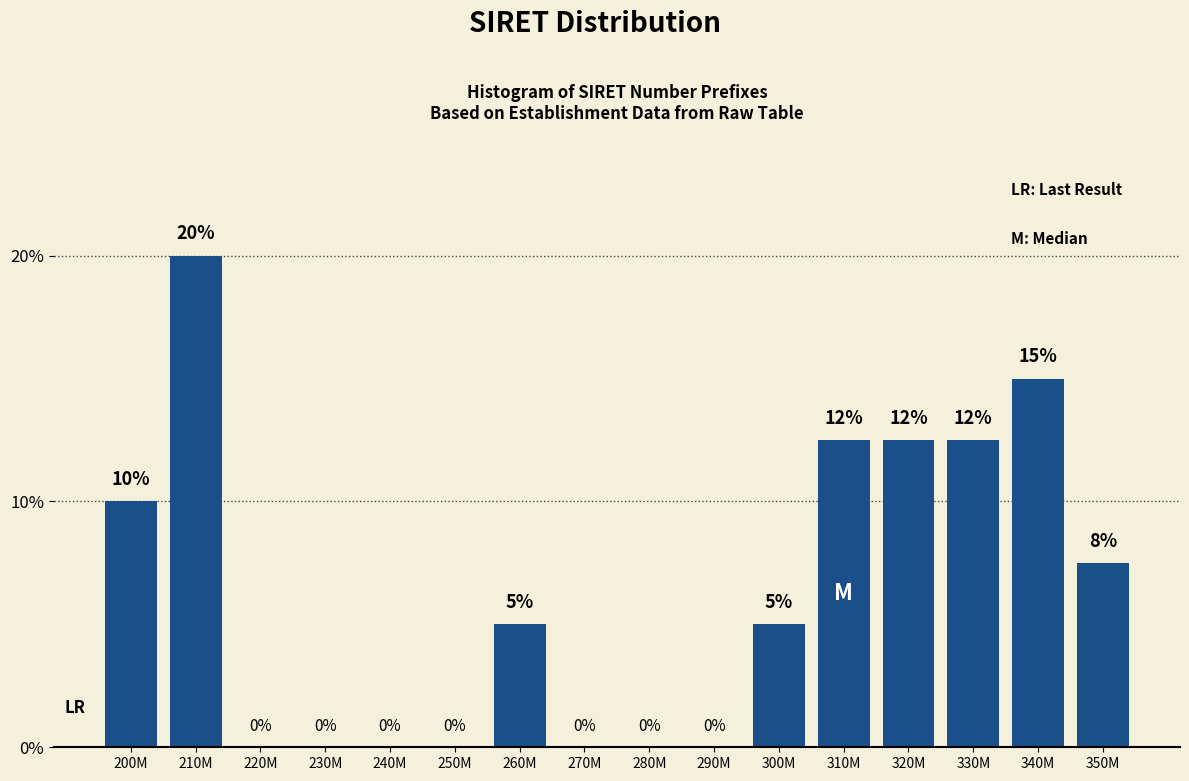

At which category does the chart reach its peak across all series?

210M